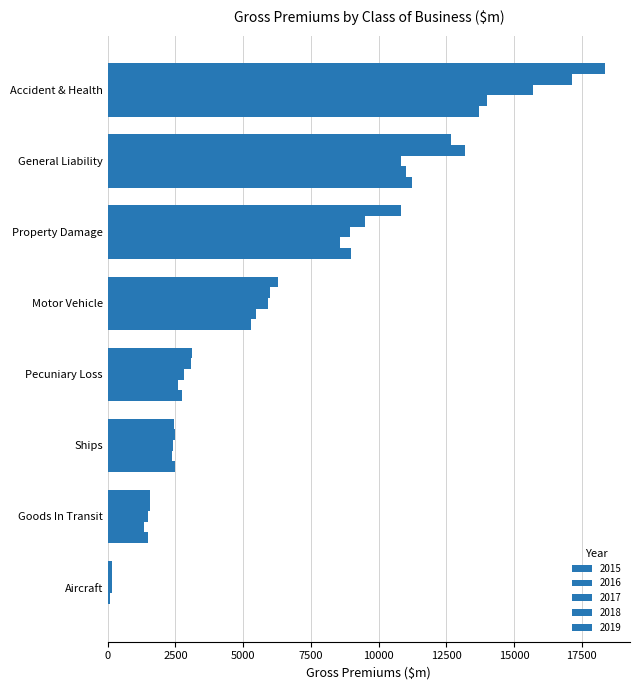

True or false: 2015 has a value of 5302.1 at Motor Vehicle.

True